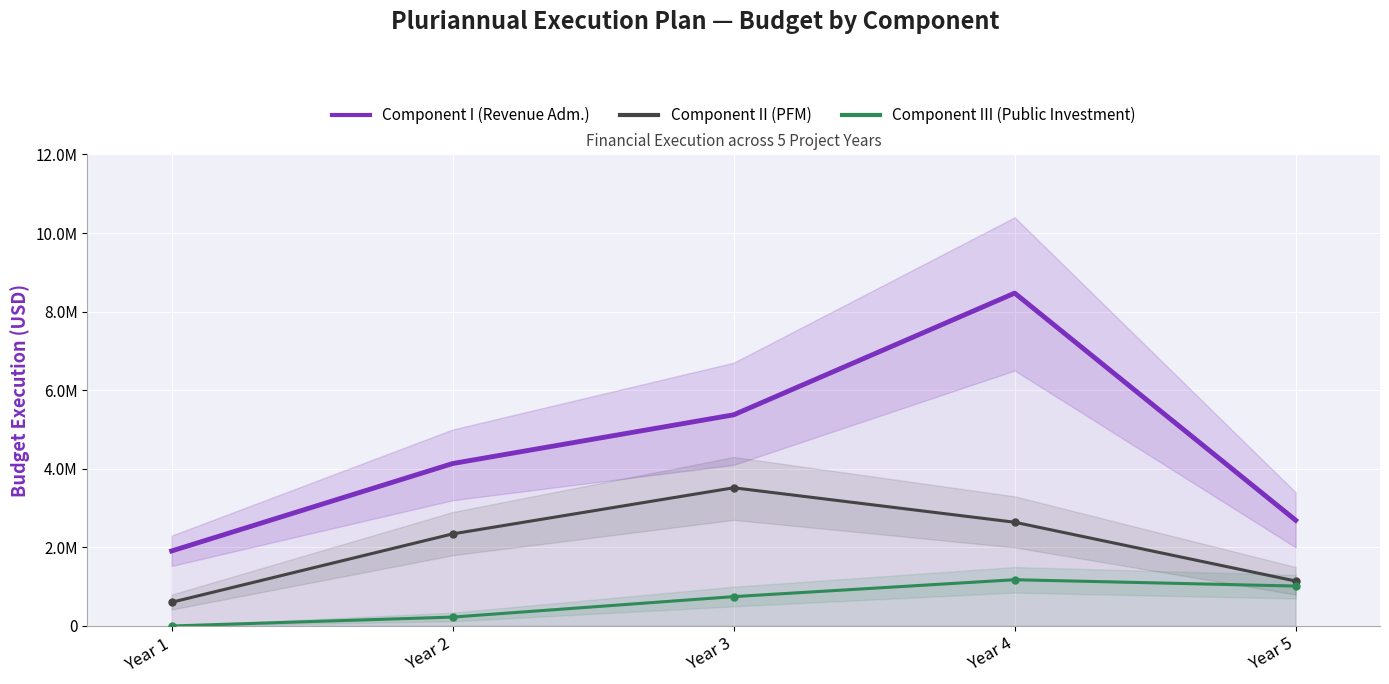

True or false: Component I (Revenue Adm.) and Component II (PFM) intersect in this chart.

False